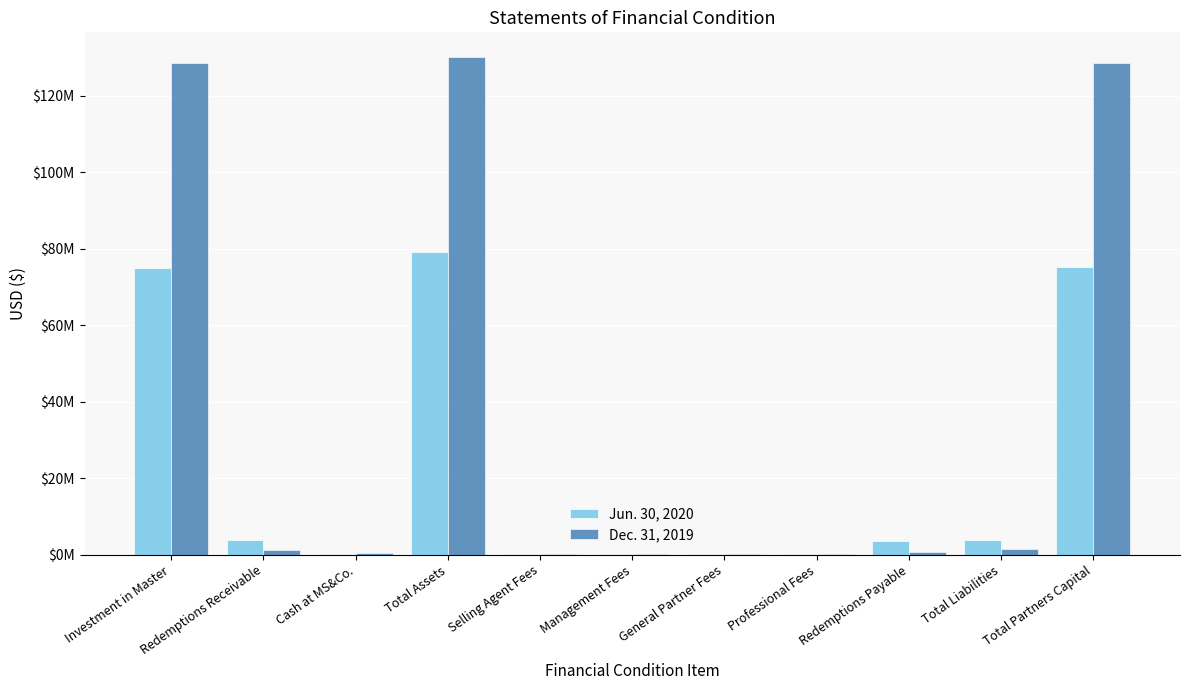

Does the chart contain stacked bars?

No